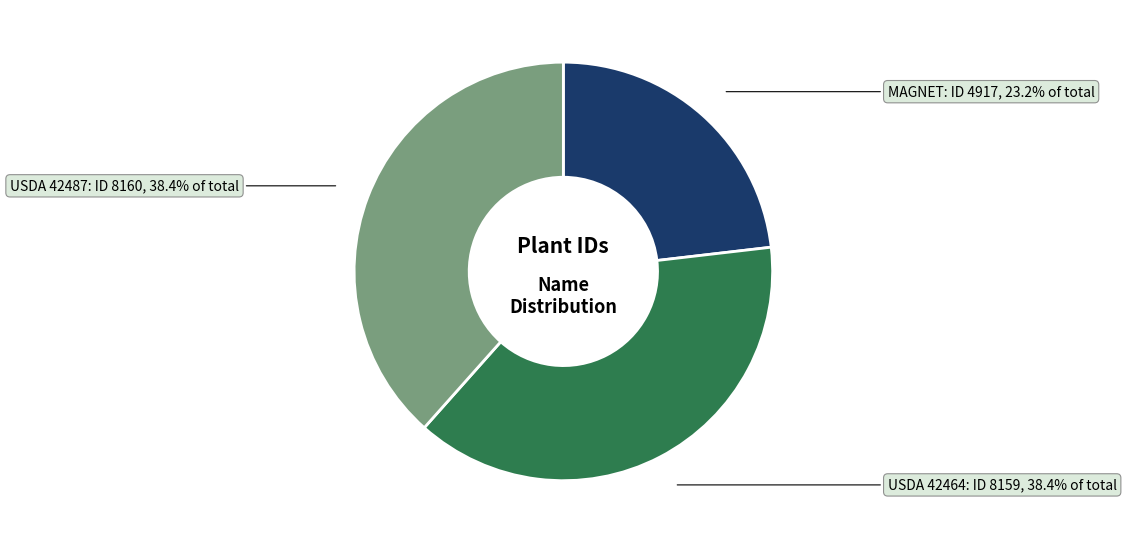

To the nearest percent, what percentage of the pie is MAGNET?

23%